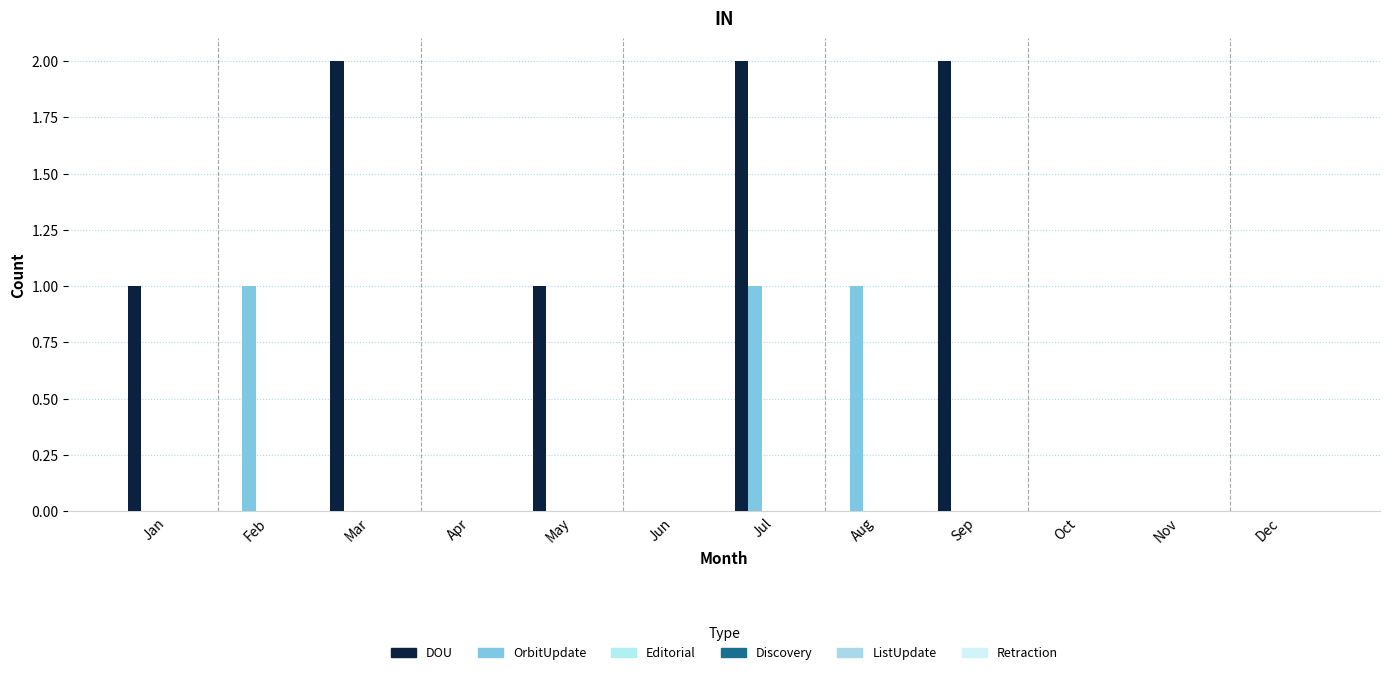

What is the maximum value shown in the chart?

2